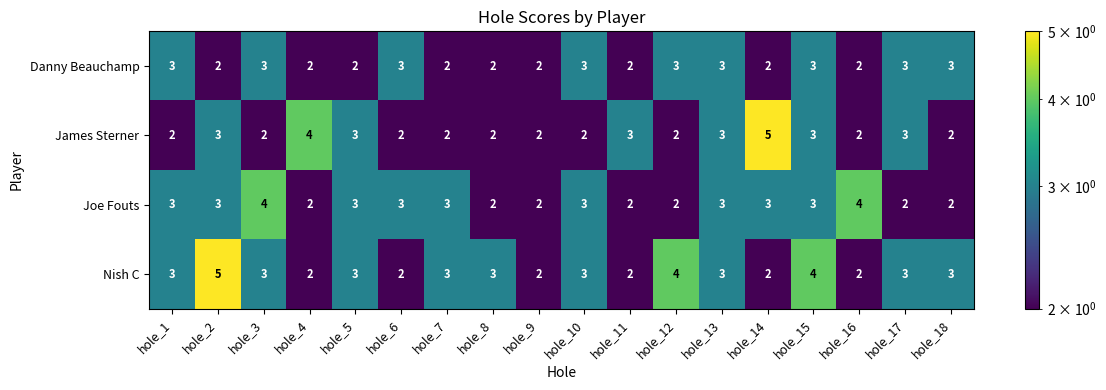

How many Nish C values are between 2 and 3?

15